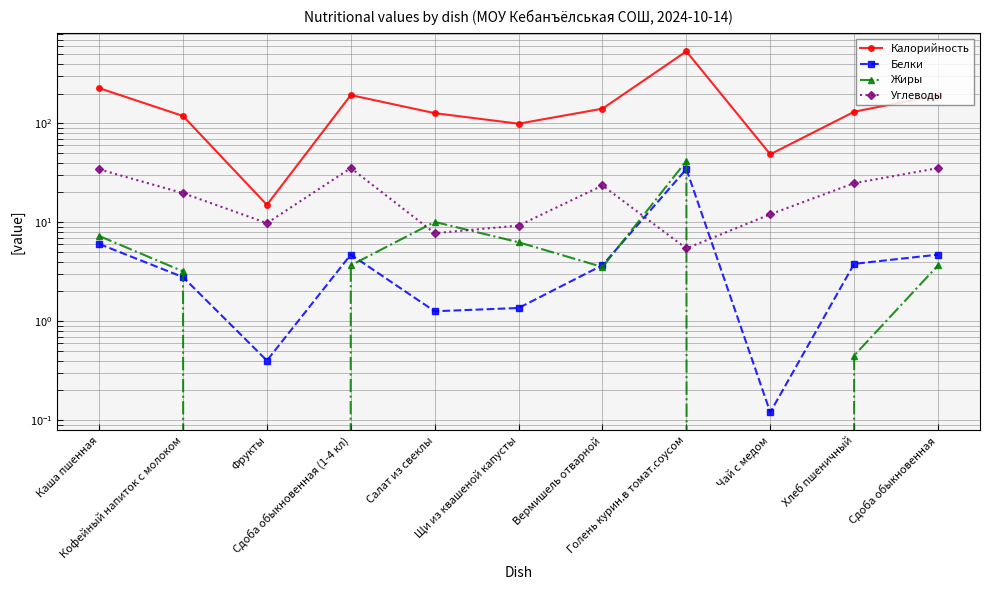

What is the difference between the maximum and minimum values in the Калорийность series?

519.3